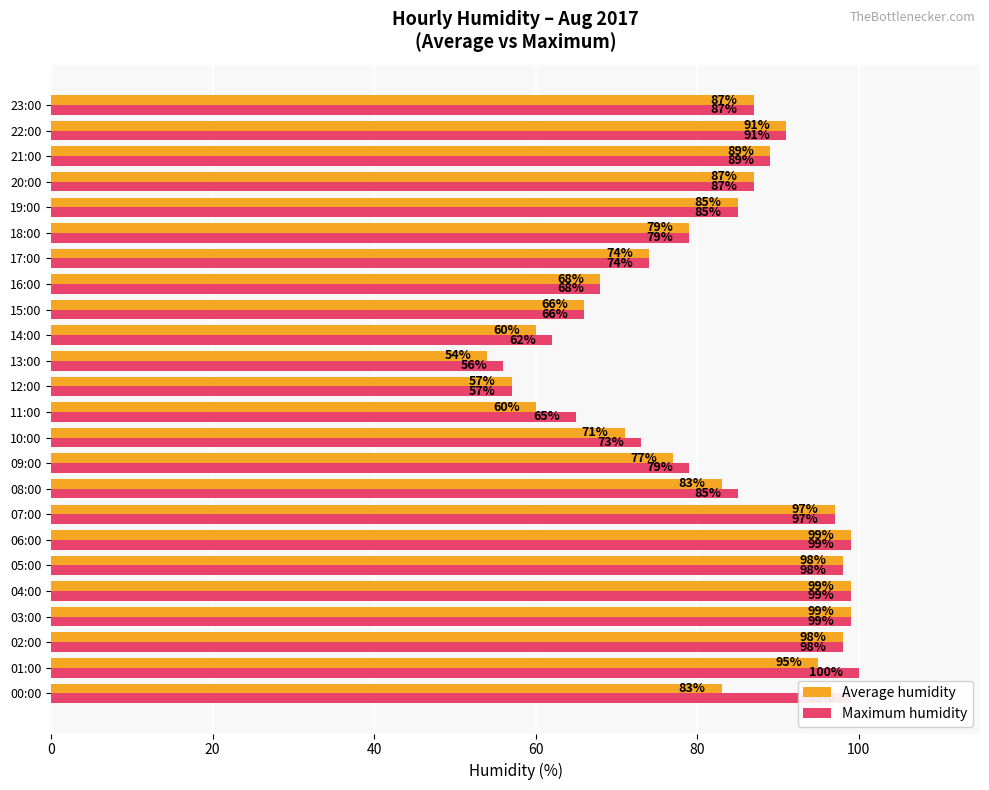

The value of Maximum humidity at 15:00 is 66. True or false?

True